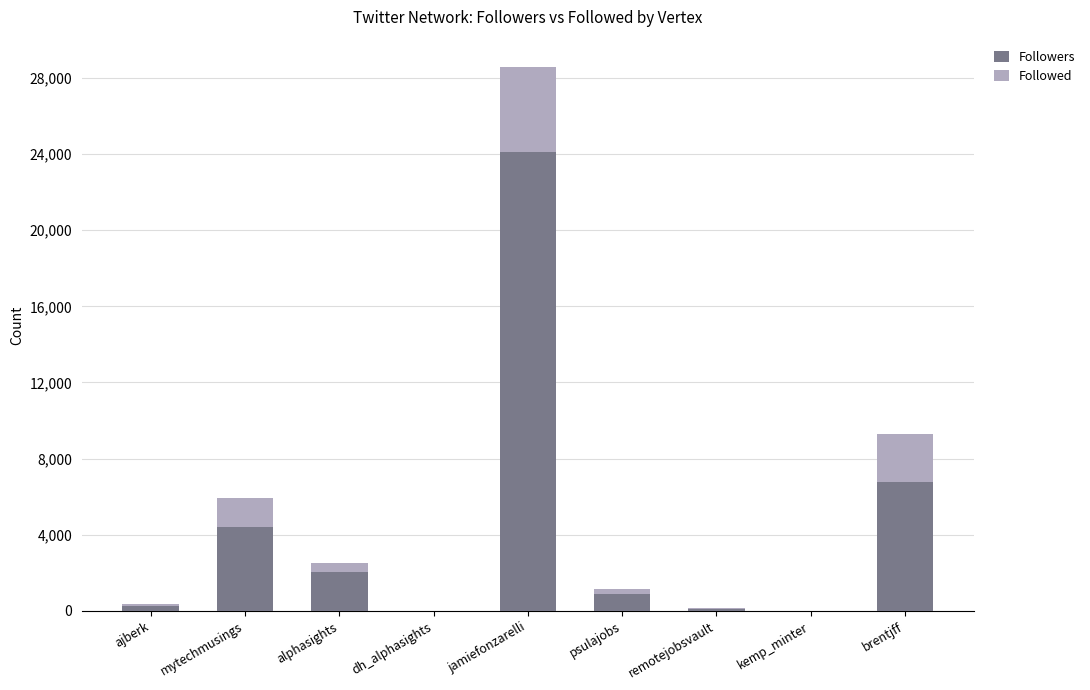

True or false: Followers has a value of 6788 at brentjff.

True